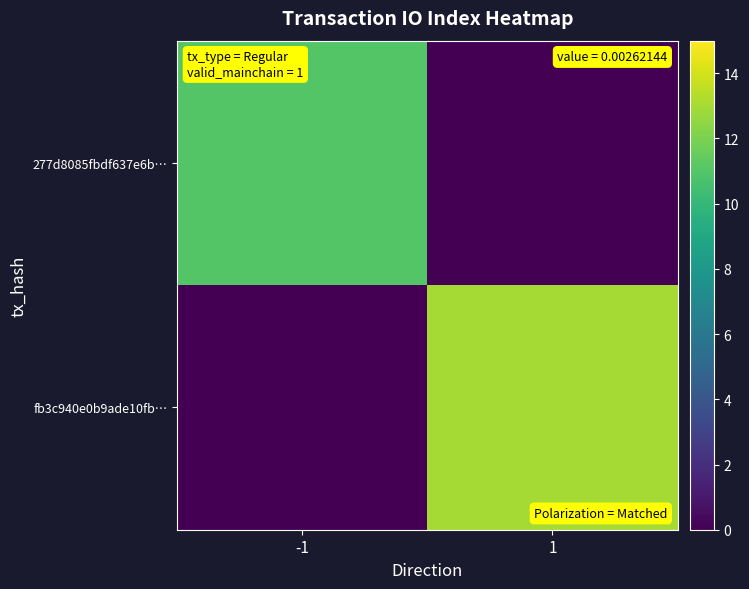

Reading right to left, transcribe all the data shown in this chart.

277d8085fbdf637e6b…: 1=0	-1=11
fb3c940e0b9ade10fb…: 1=13	-1=0